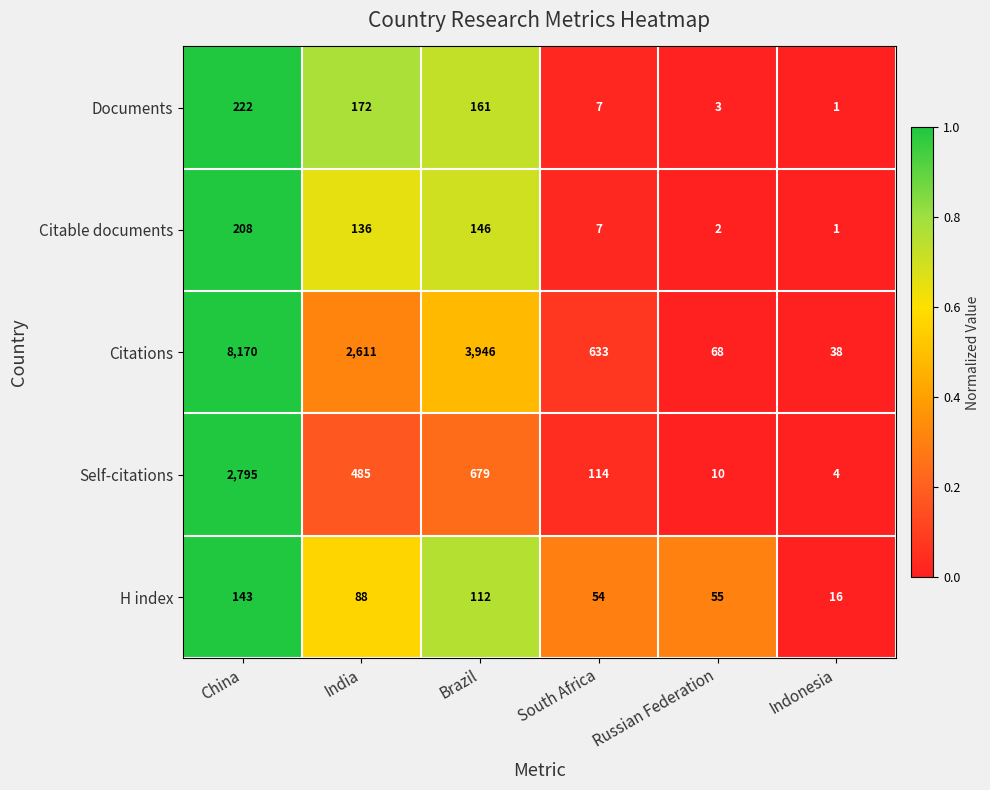

Where does the Documents series first go above 161?

China